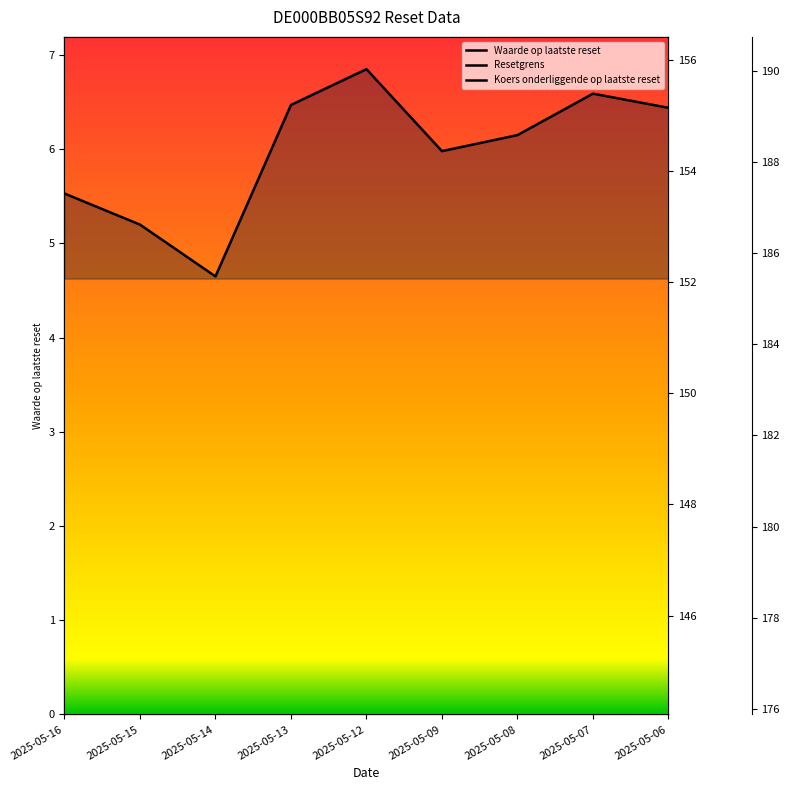

Between 2025-05-12 and 2025-05-06, which is larger?

2025-05-12